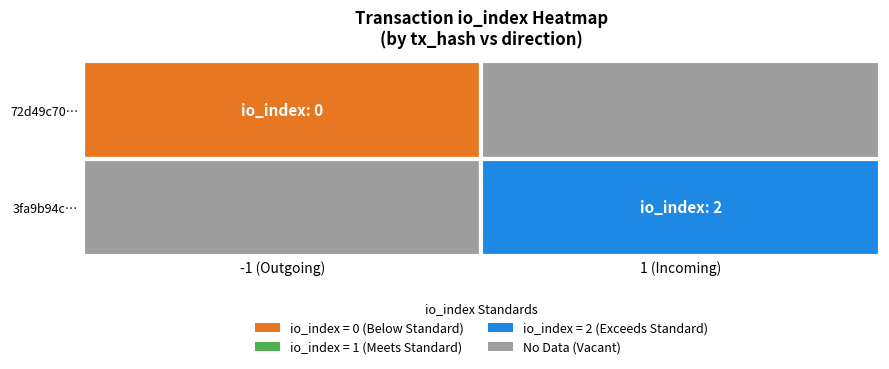

How many distinct data groups are displayed?

2